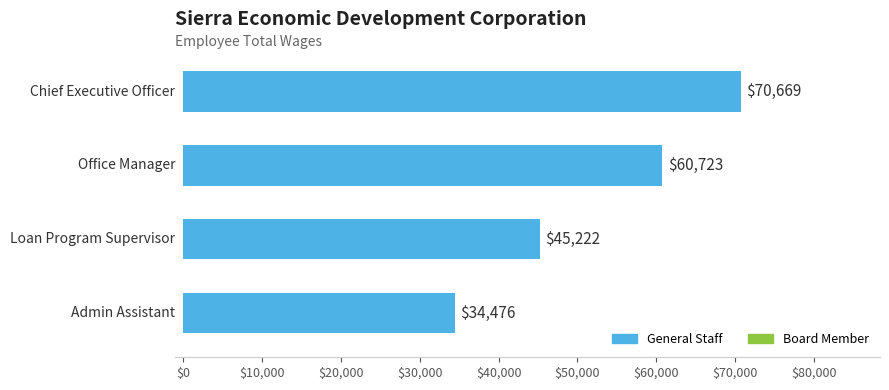

Count the values in the range 45222 to 70669.

3